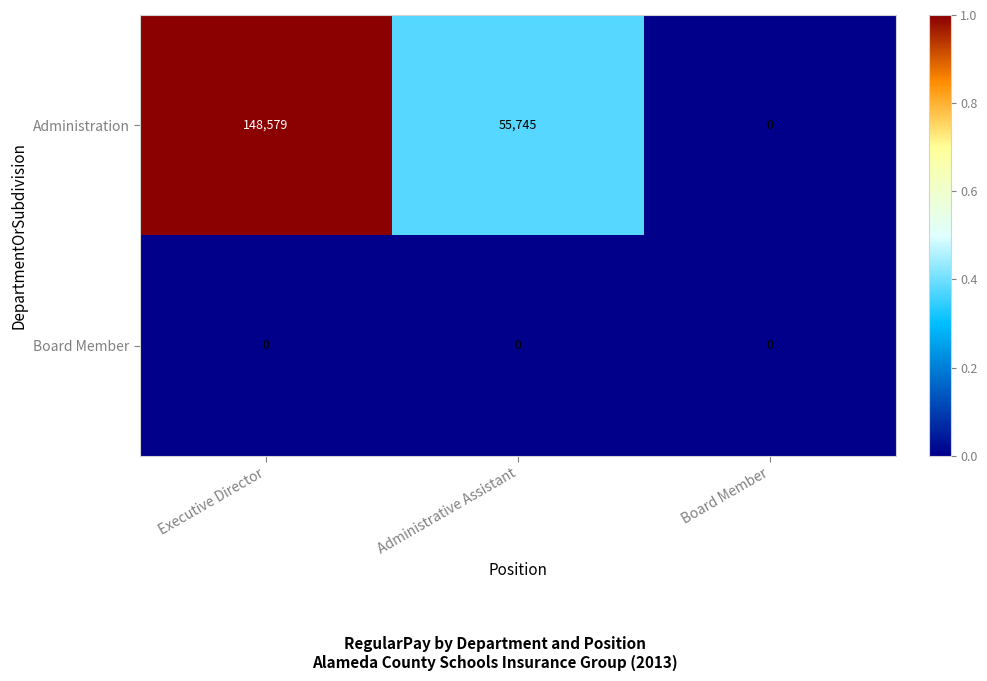

Reading left to right, transcribe all the data shown in this chart.

Administration: Executive Director=148579	Administrative Assistant=55745	Board Member=0
Board Member: Executive Director=0	Administrative Assistant=0	Board Member=0